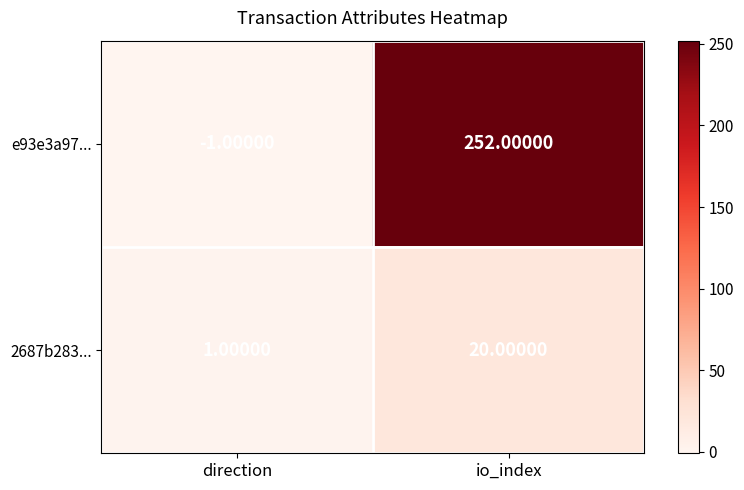

What is the sum of all e93e3a97... values?

251